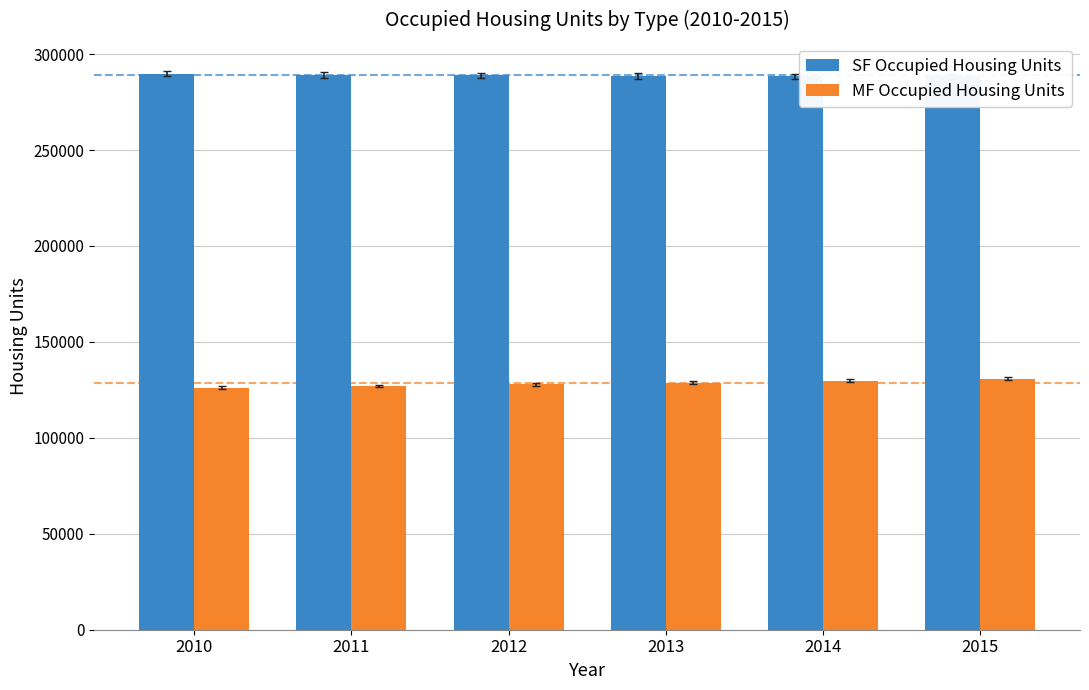

Where does the MF Occupied Housing Units series first go above 128817?

2013